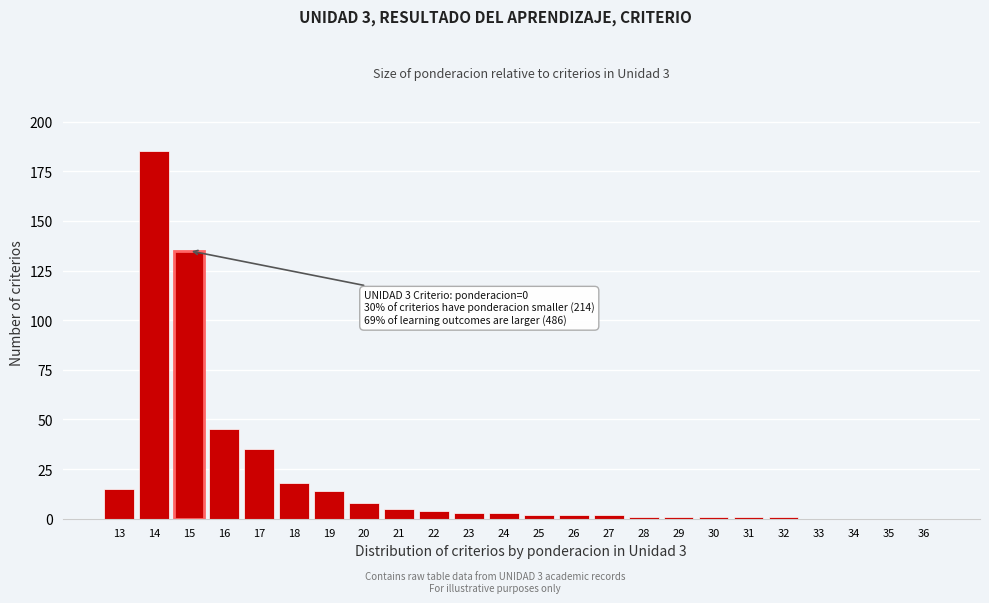

Reading left to right, what are all the values shown in this chart?

13=15	14=185	15=135	16=45	17=35	18=18	19=14	20=8	21=5	22=4	23=3	24=3	25=2	26=2	27=2	28=1	29=1	30=1	31=1	32=1	33=0	34=0	35=0	36=0